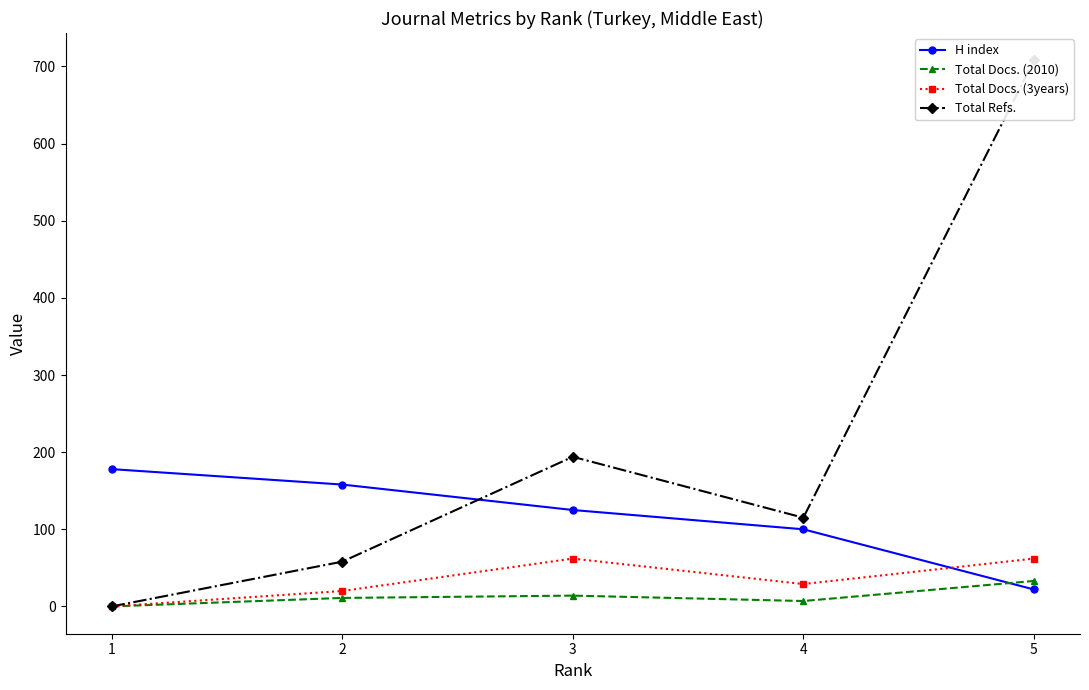

How many H index values are between 100 and 158?

3